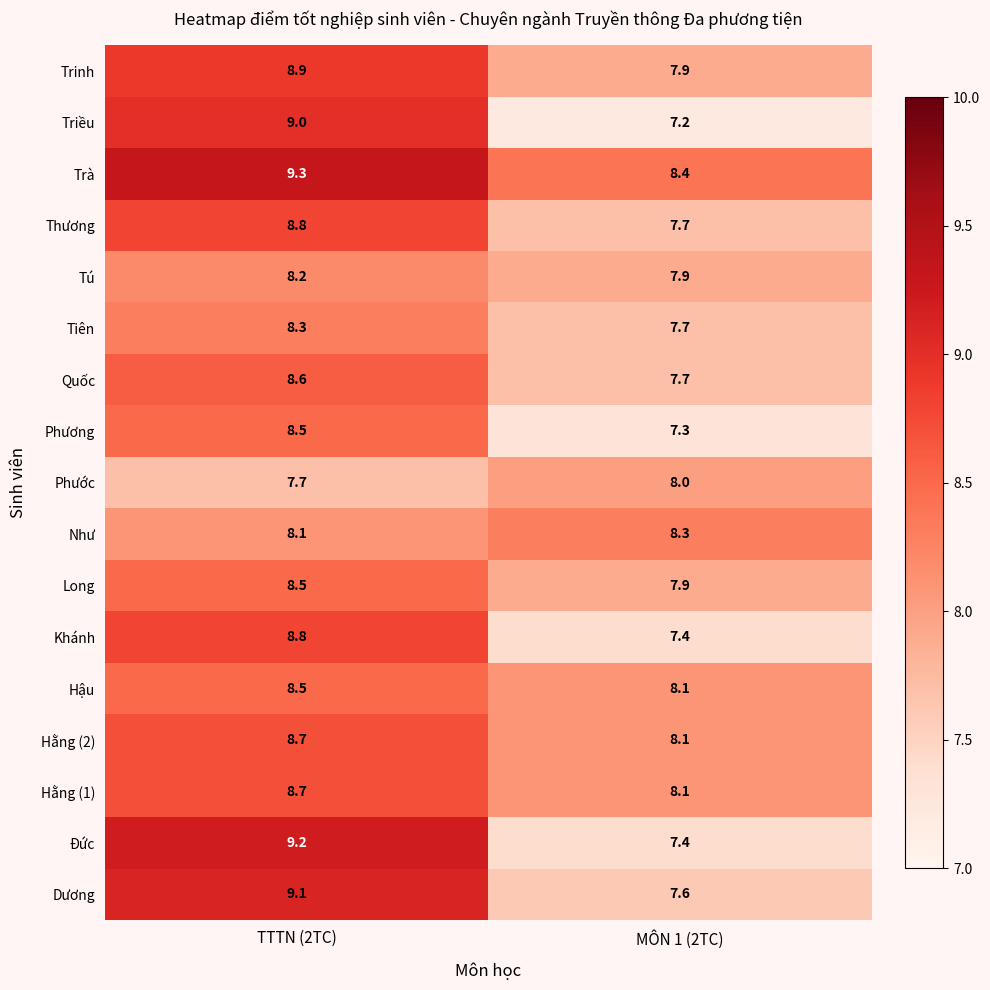

List the labels in order of Triều value, smallest first.

MÔN 1 (2TC), TTTN (2TC)